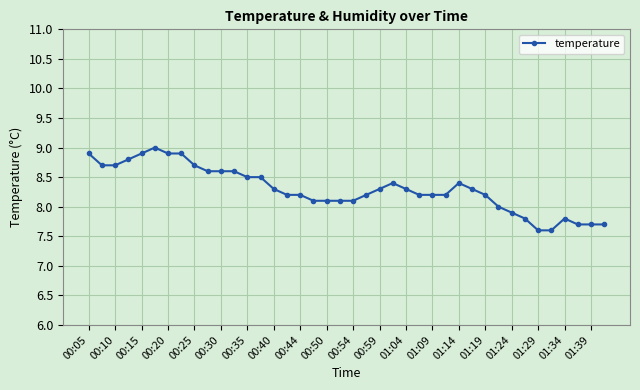

Is this an area chart (filled region under the line)?

No